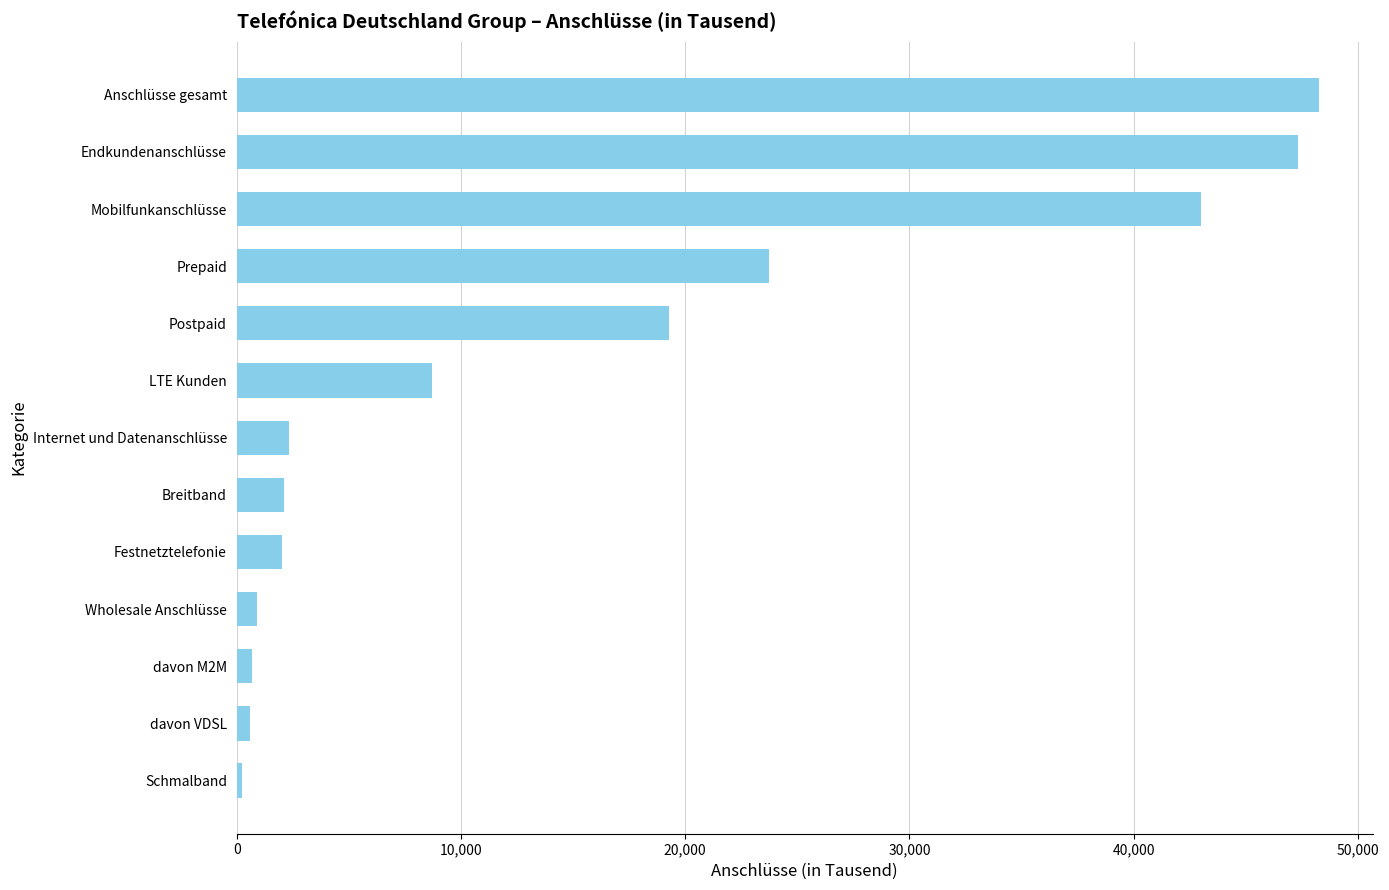

What is the average value?

15319